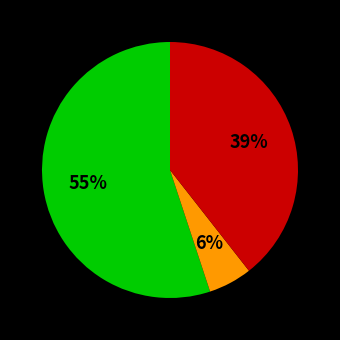

Is there any slice that represents more than half of the pie?

Yes